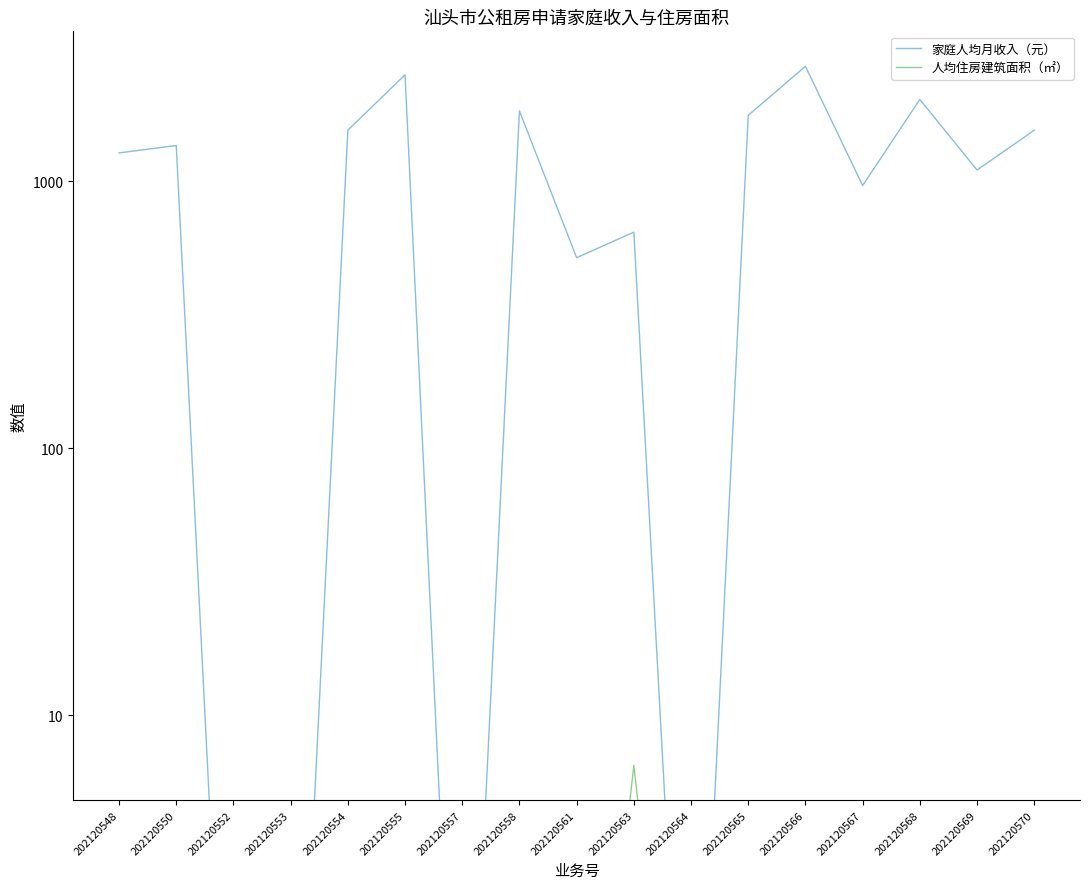

How many series are shown in this chart?

2